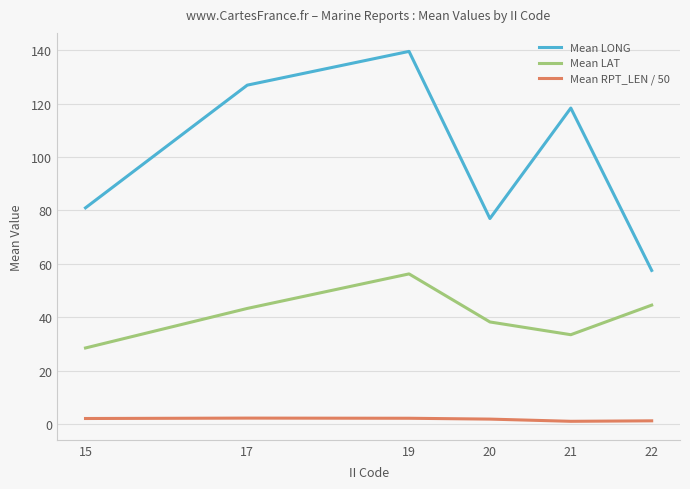

What is the total value across all series at 17?

172.5